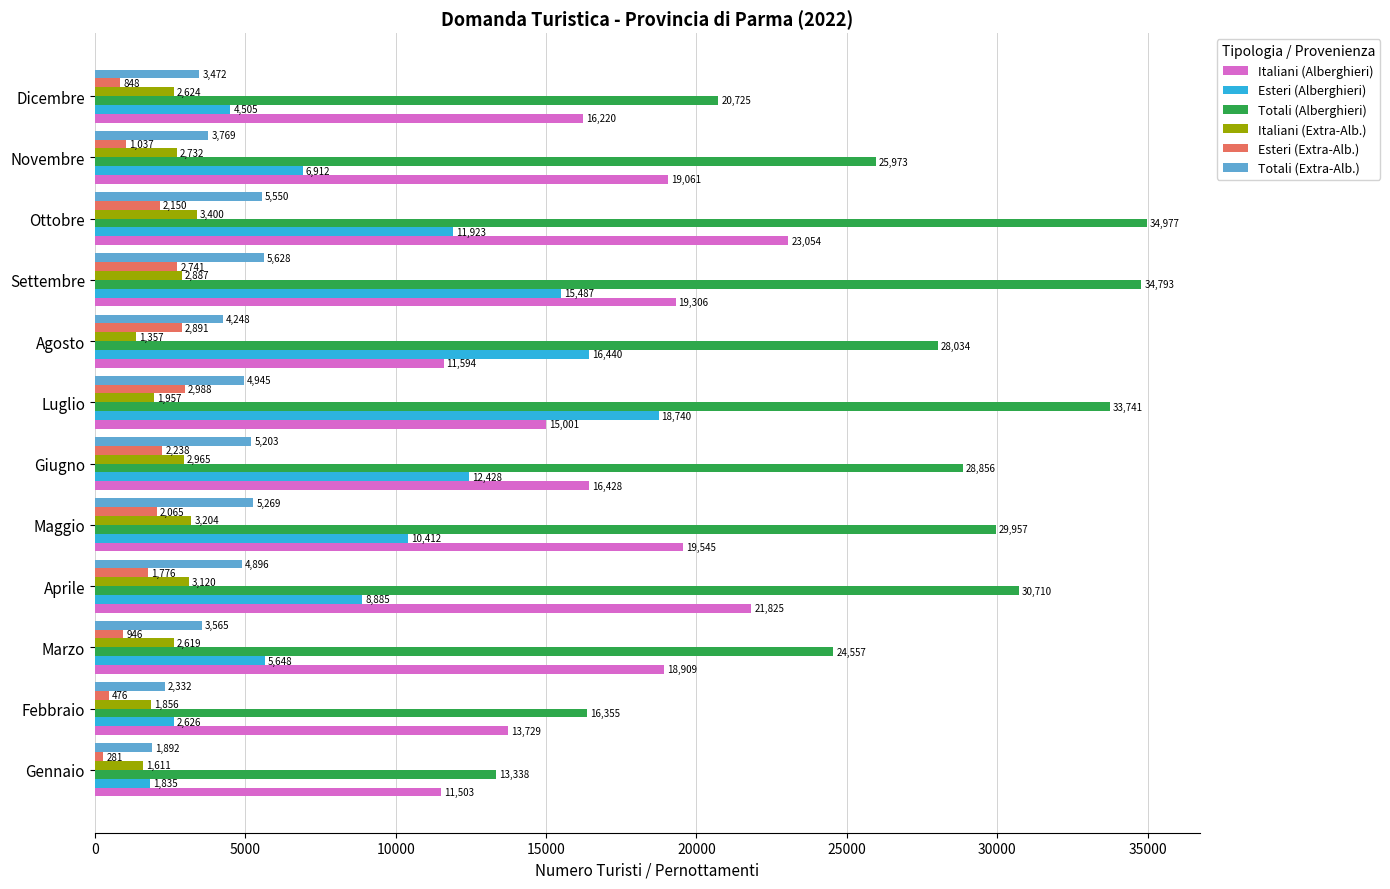

How many data points does each series have?

12